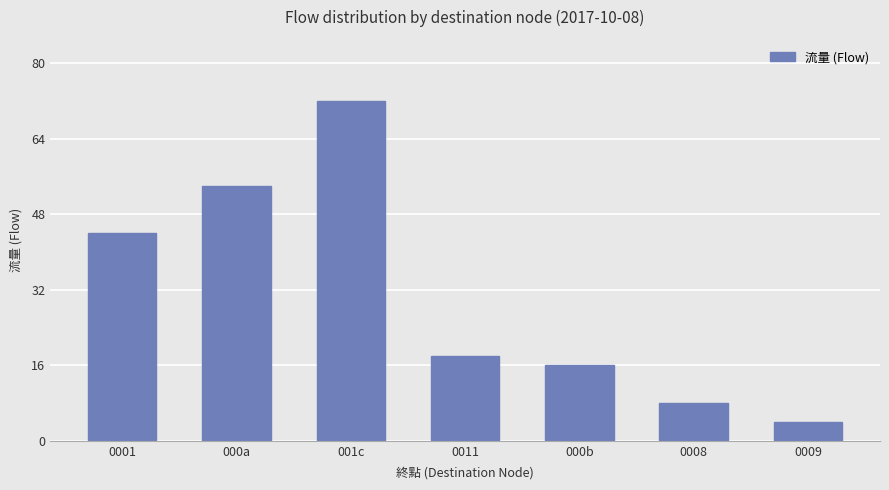

The chart shows a value of 72 at 001c. True or false?

True